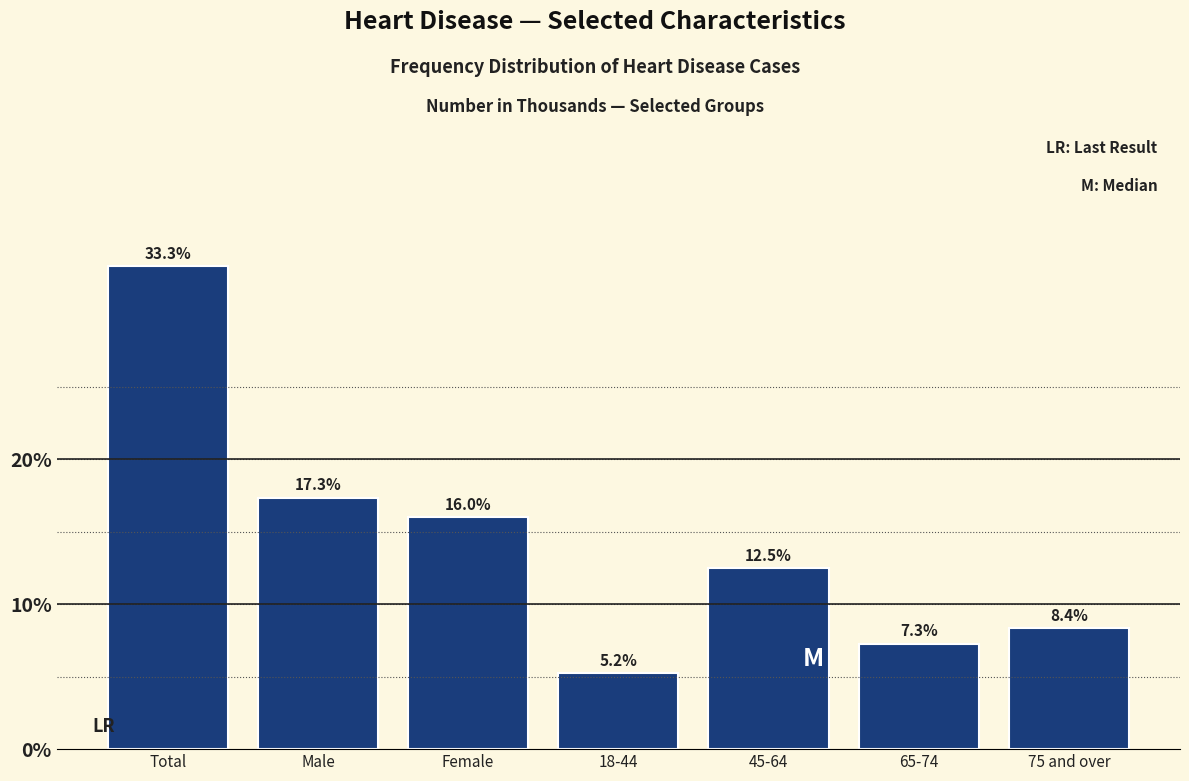

Reading right to left, list all the values displayed in this chart.

75 and over=8.4	65-74=7.3	45-64=12.5	18-44=5.2	Female=16.0	Male=17.3	Total=33.3